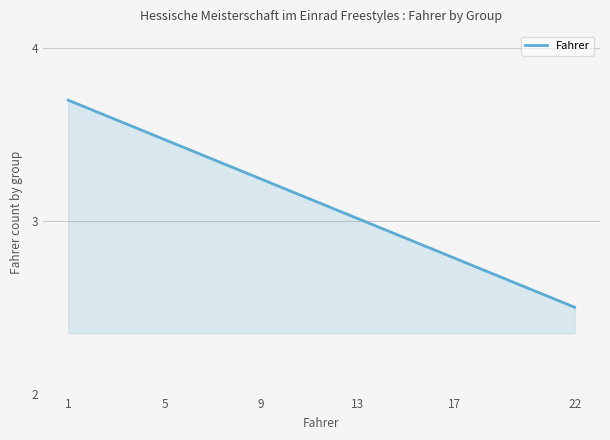

How many lines are shown in the chart?

1